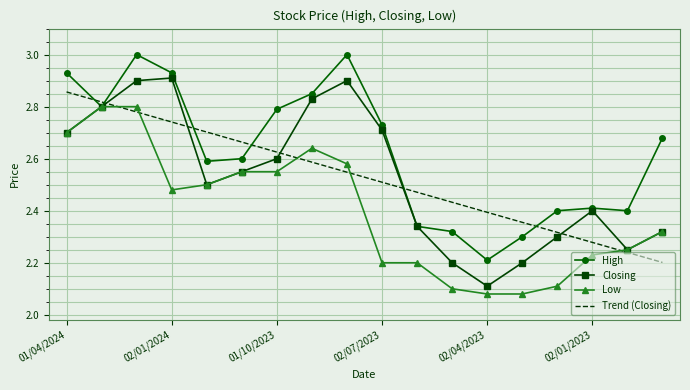

How many times do High and Trend (Closing) cross each other?

6